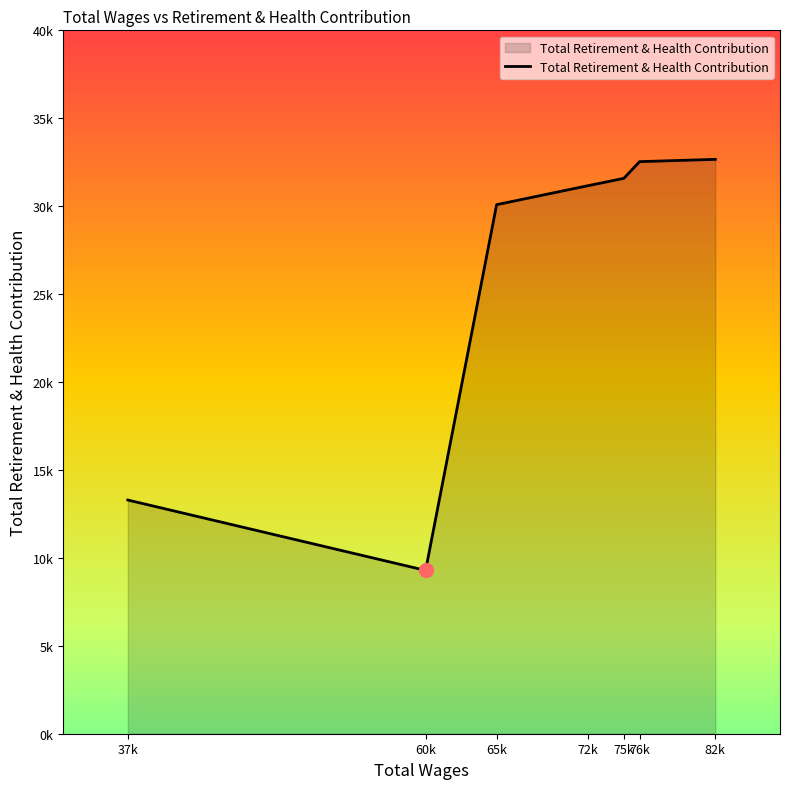

Rank the categories by value from lowest to highest.

60426.0, 37413.0, 65915.0, 72967.0, 75747.0, 76962.0, 82816.0